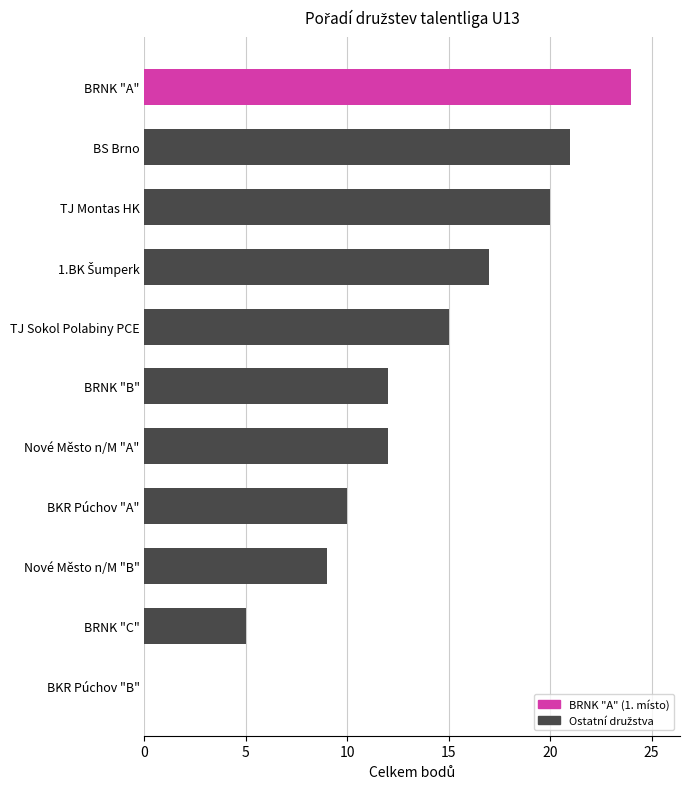

Which has a higher value, BS Brno or TJ Montas HK?

BS Brno